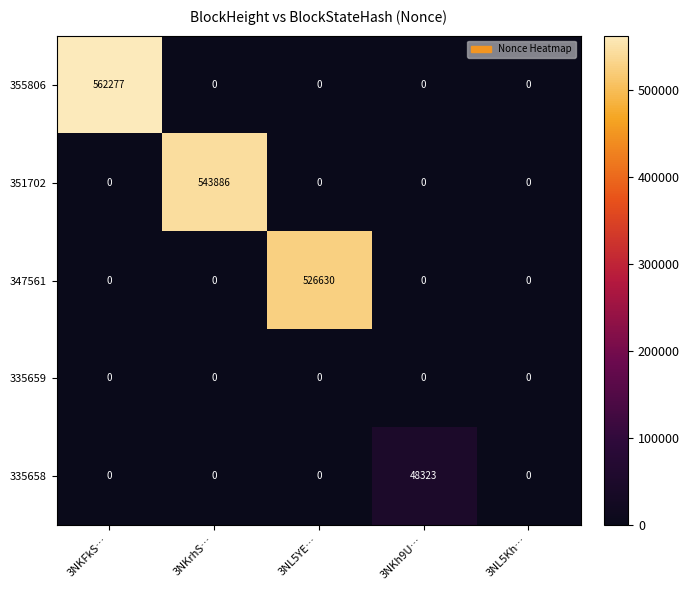

Which series changed the most between 3NKh9U… and 3NL5Kh…?

335658